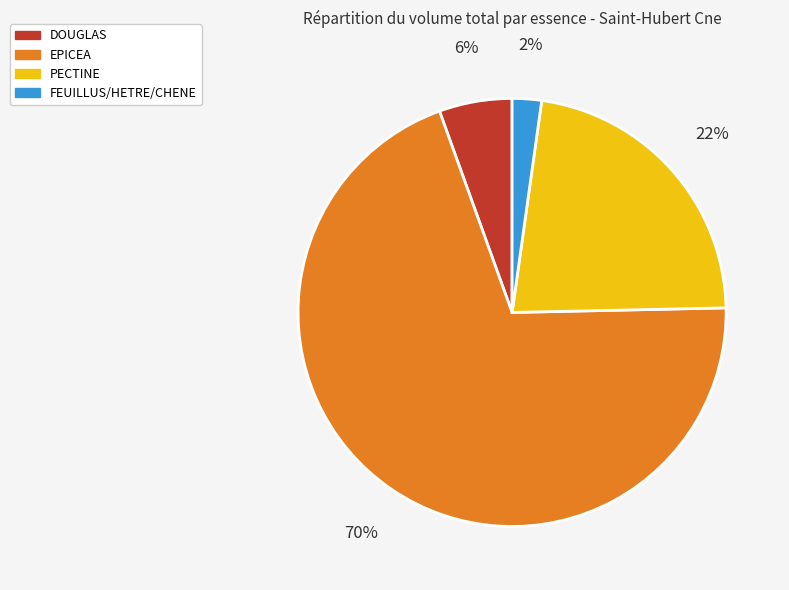

What is the majority slice?

EPICEA